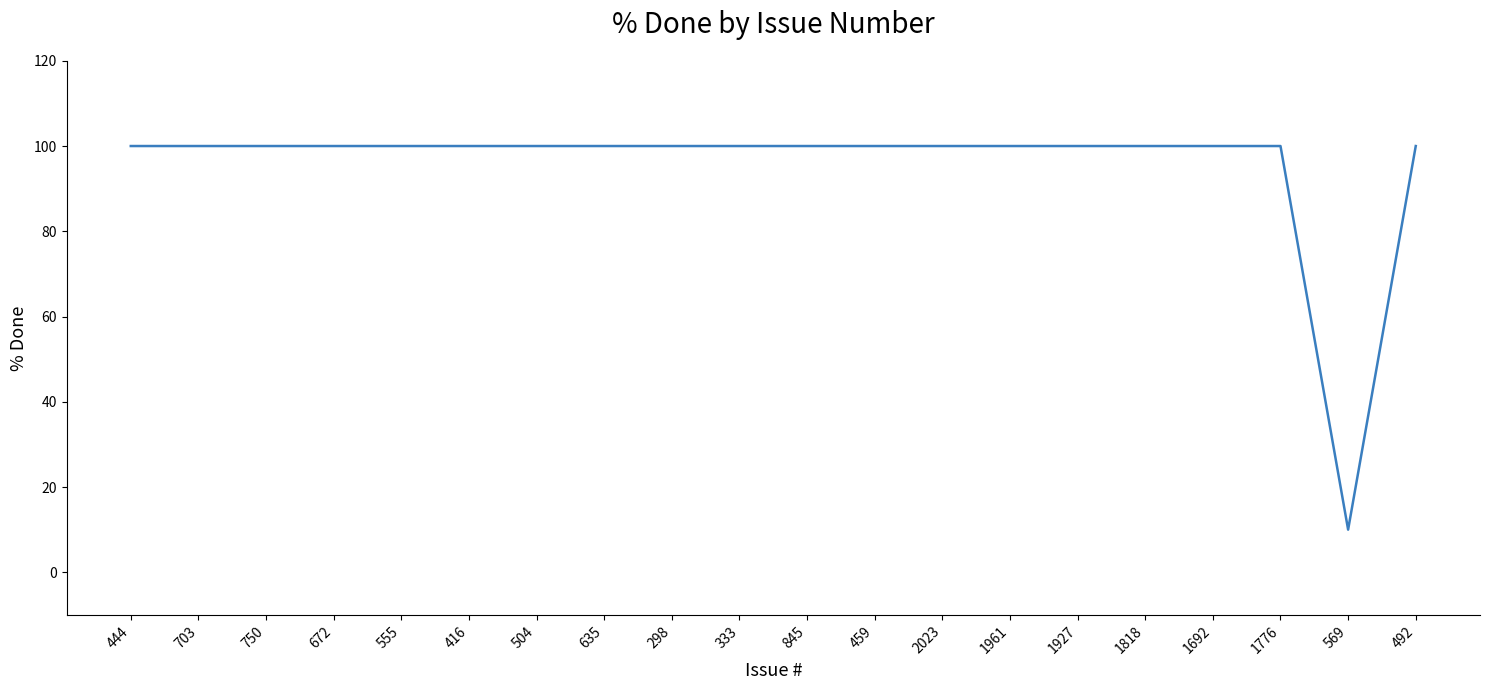

Reading right to left, transcribe all the data shown in this chart.

100	10	100	100	100	100	100	100	100	100	100	100	100	100	100	100	100	100	100	100